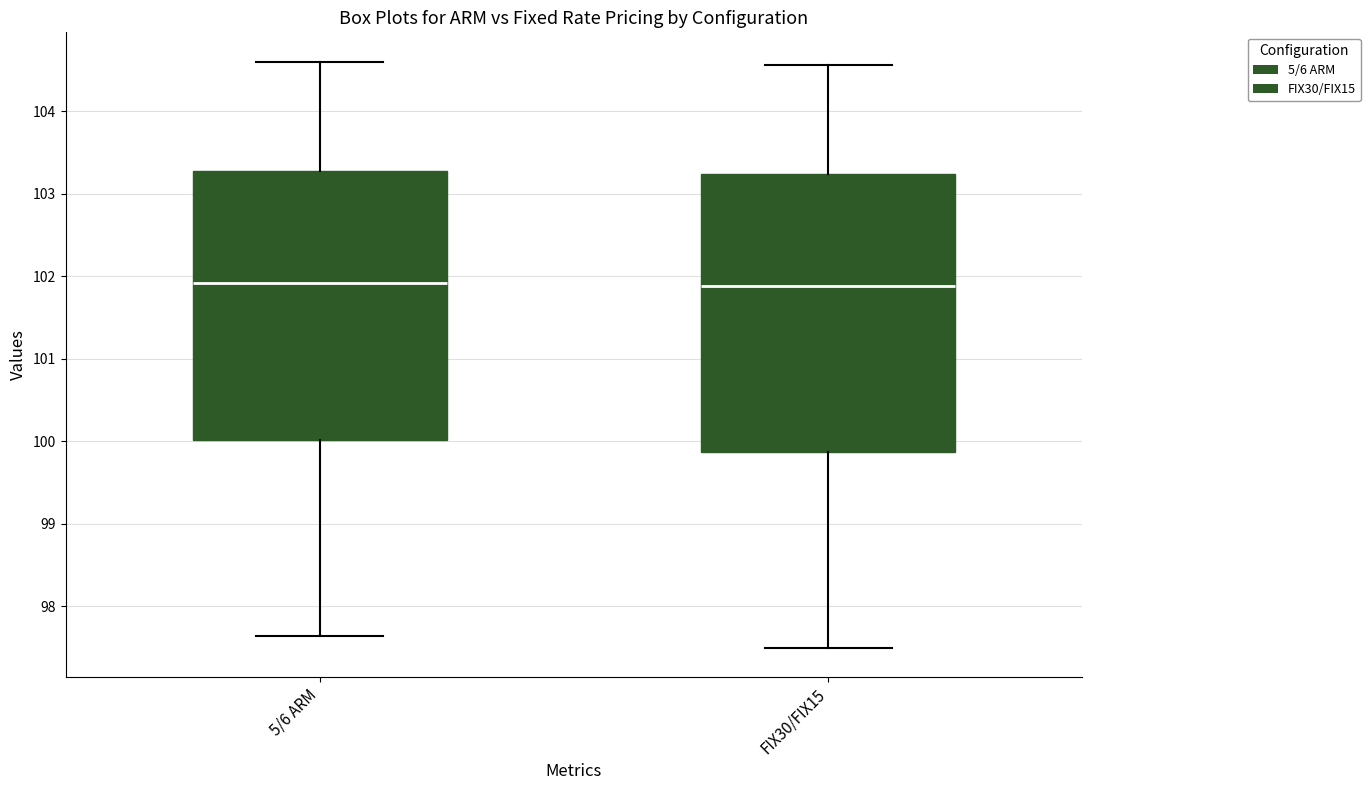

Reading left to right, transcribe this box plot: for each box, give where its median line is, the range the box spans, and where its two whiskers end, as read against the y-axis. The values are not printed on the chart, so give them approximately, as read against the axis.

5/6 ARM: median 101.9, box 100.0 to 103.3, whiskers 97.6 to 104.6
FIX30/FIX15: median 101.9, box 99.9 to 103.2, whiskers 97.5 to 104.6